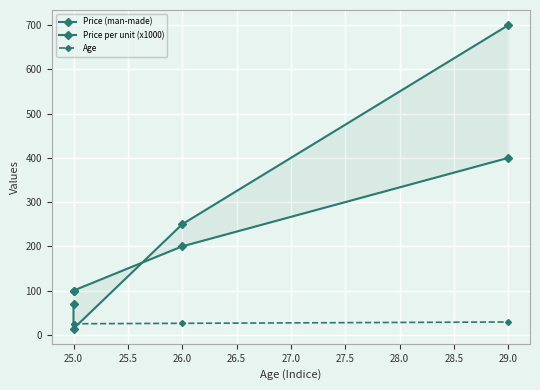

Between 25.0 and 26.0, which series saw the biggest shift?

Price (man-made)